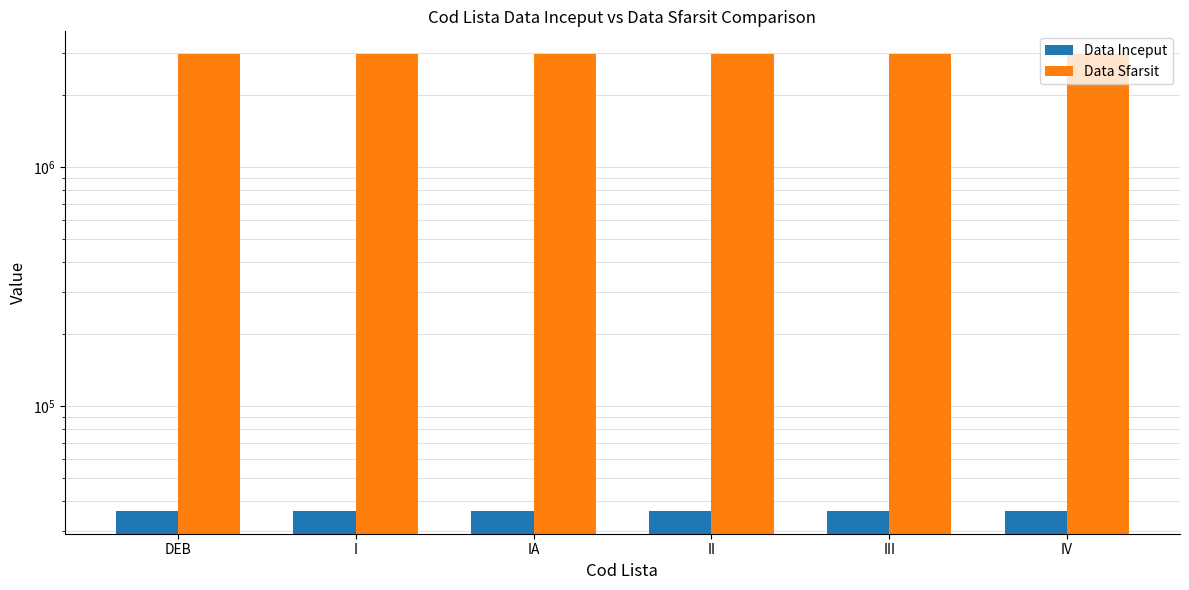

Which series has the widest spread of values?

Data Inceput